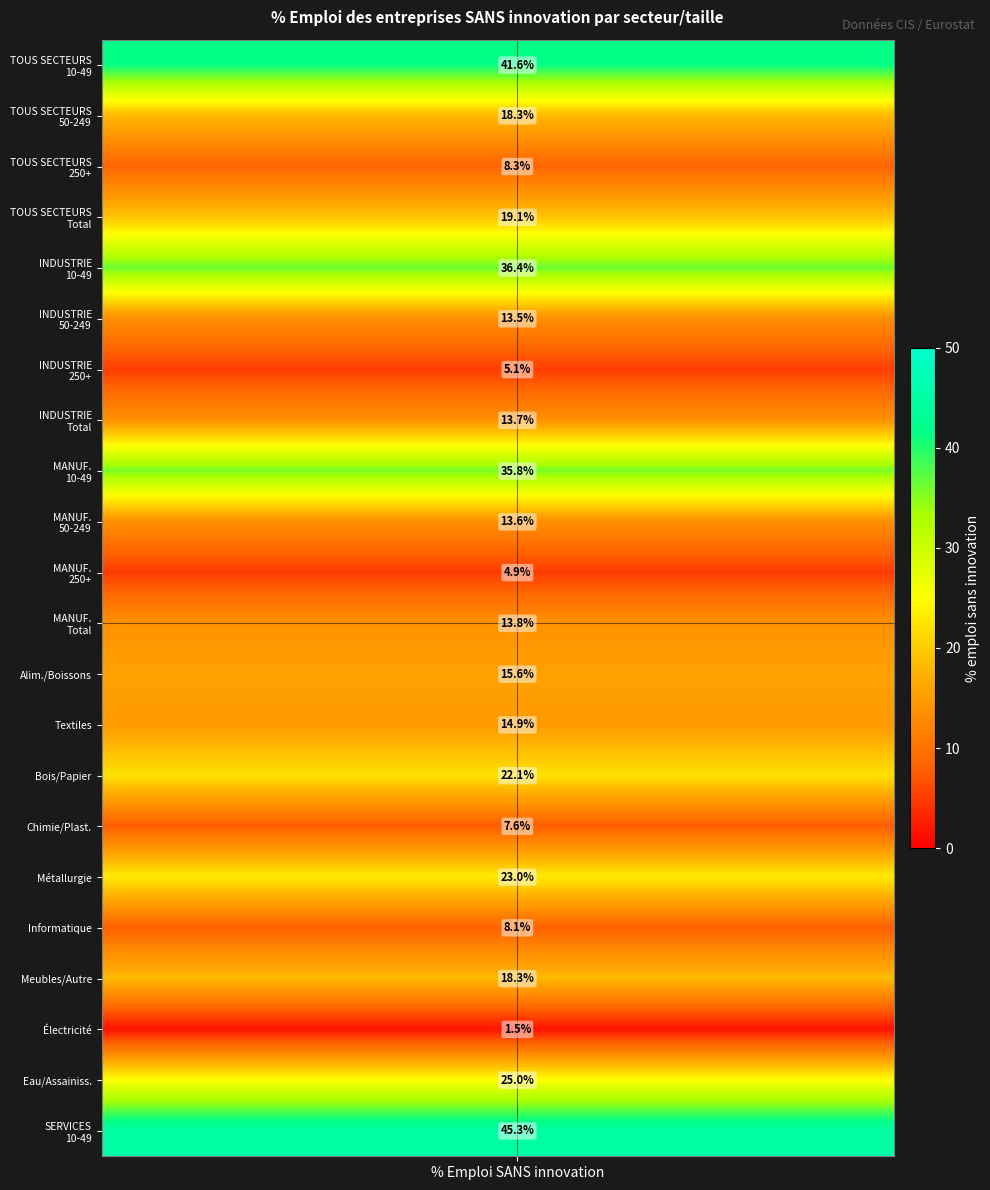

At how many categories does at least one series exceed 33?

20